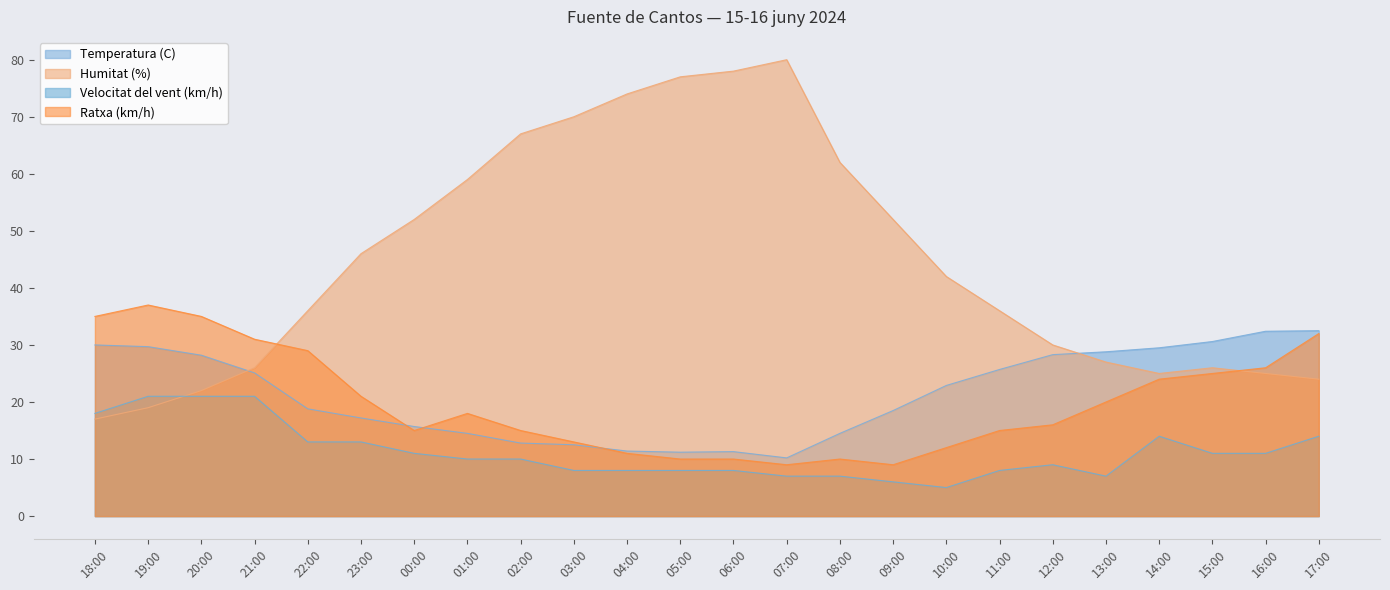

How many interior local peaks does the Temperatura (C) series have?

1